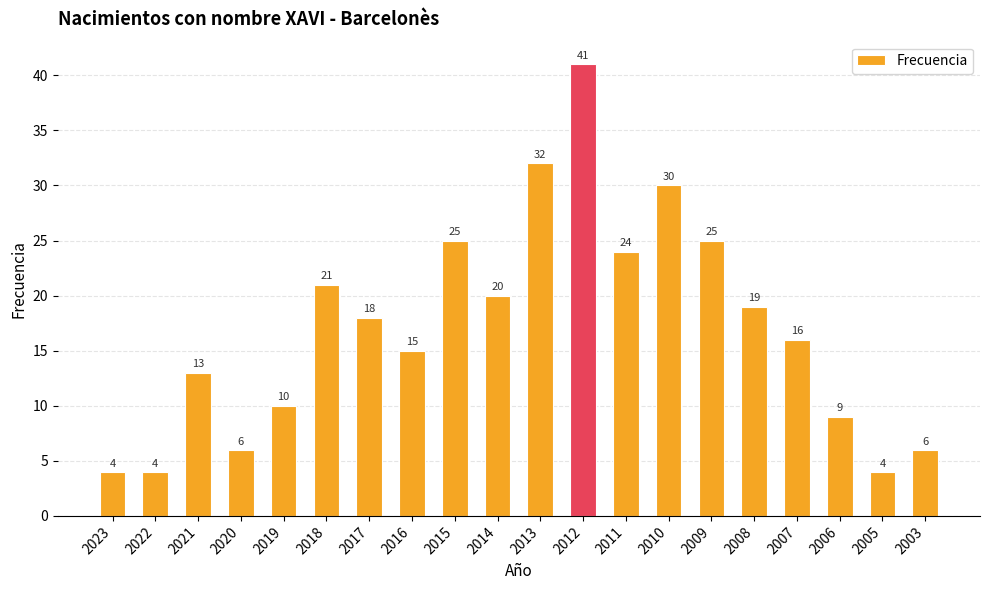

How many bars are there in total?

20